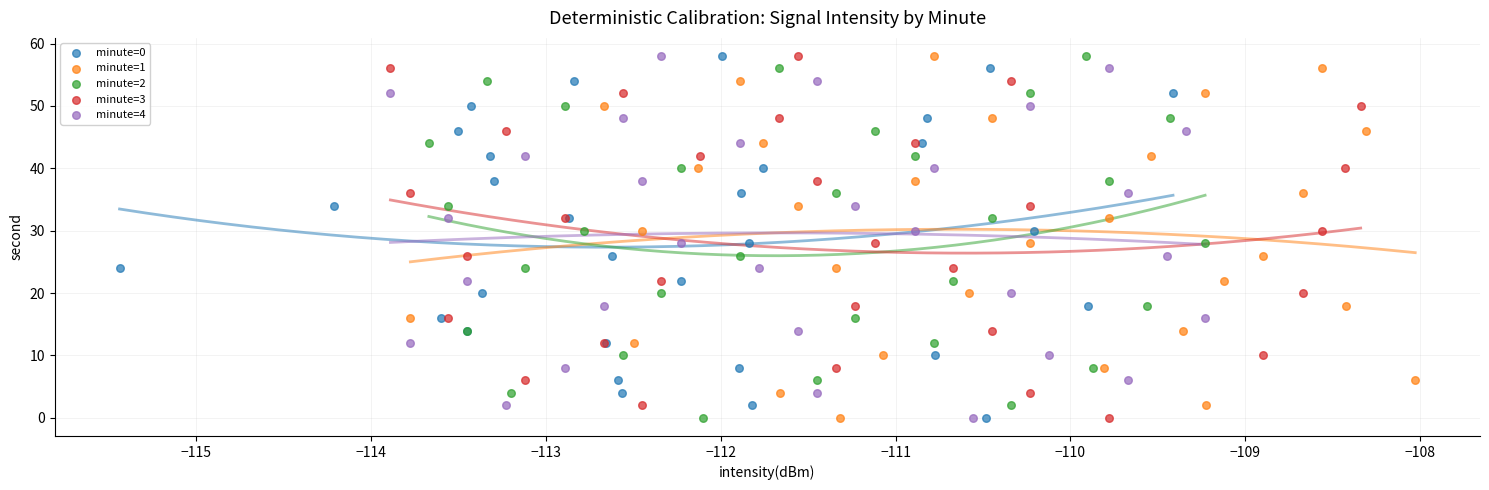

What are all the series names shown in the legend?

minute=0, minute=1, minute=2, minute=3, minute=4